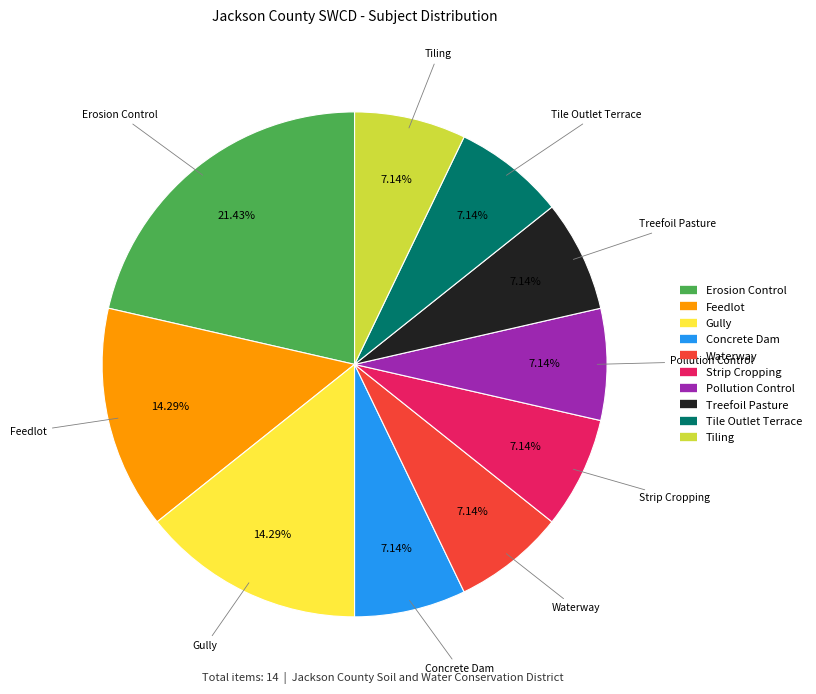

Which has a higher value, Tile Outlet Terrace or Feedlot?

Feedlot